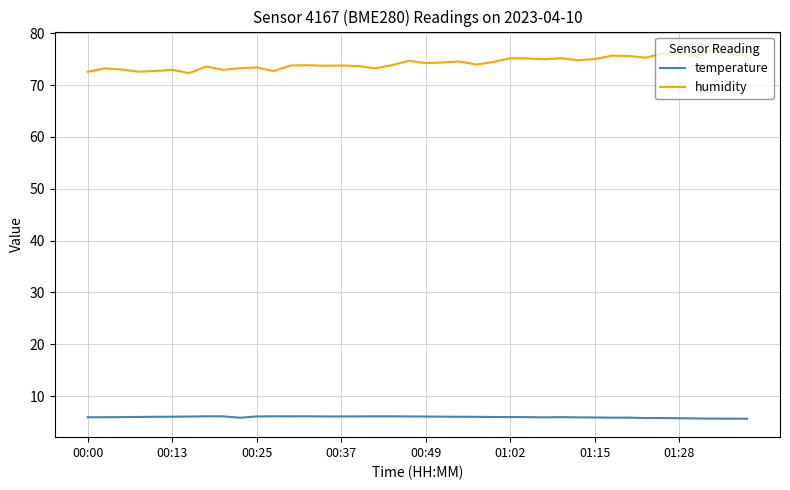

What is the highest value of the humidity series?

76.8